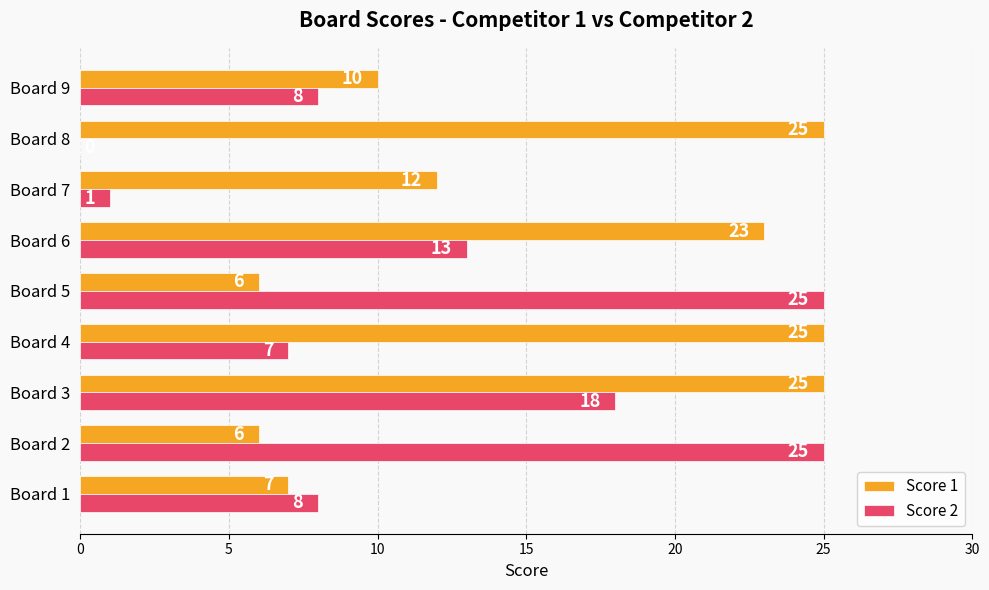

Is it true that Score 1 equals 12 at Board 3?

False